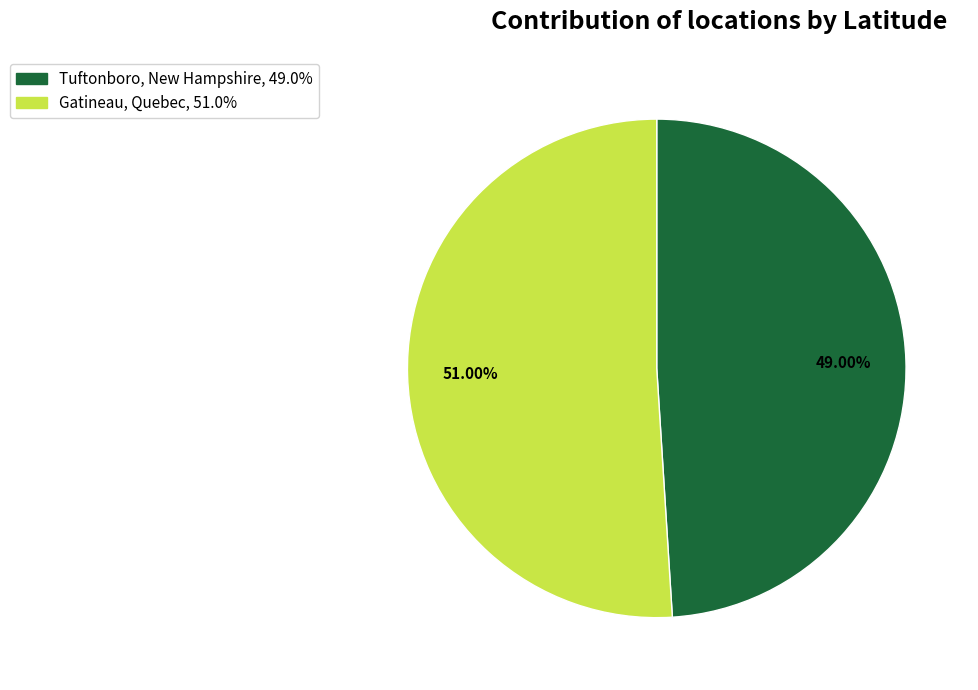

To the nearest percent, what percentage of the pie is Gatineau, Quebec?

51%